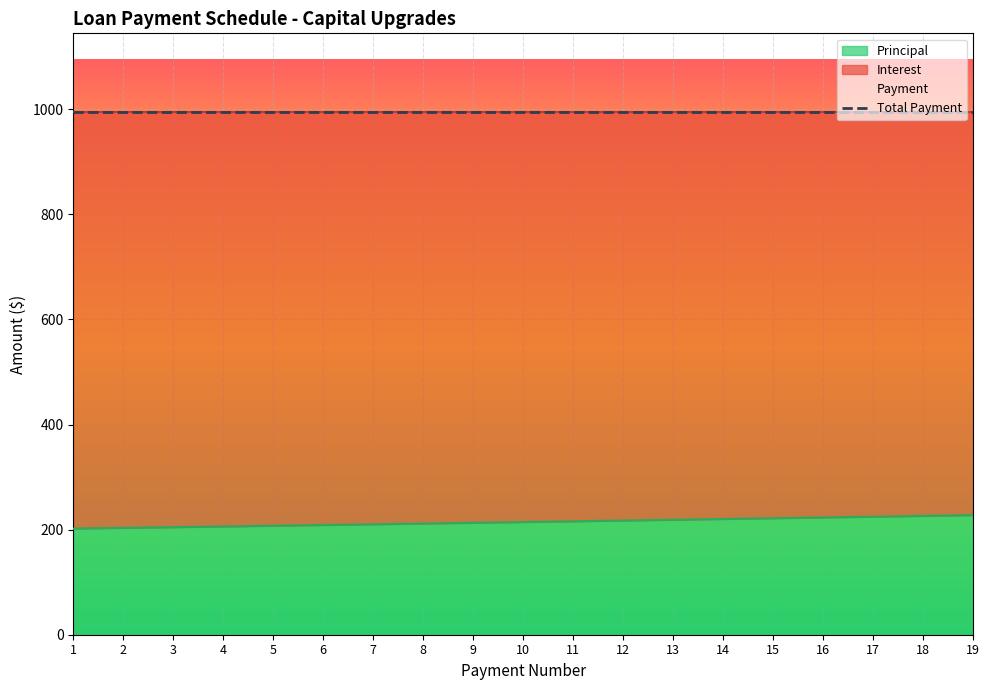

What is the highest value of the Payment series?

995.4